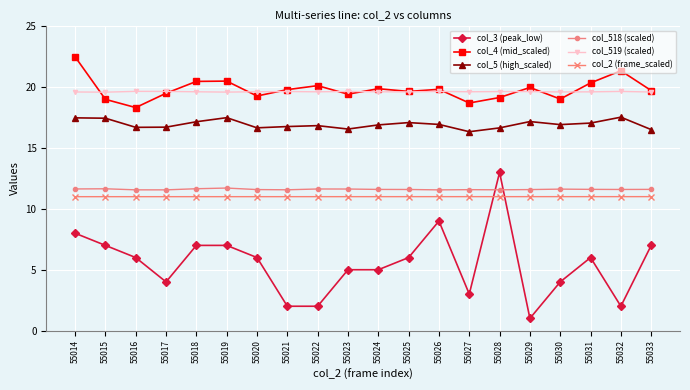

Does the chart display data point markers on the line(s)?

Yes